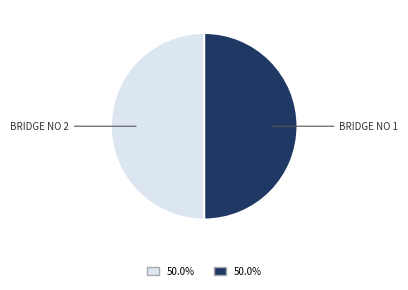

Combined, do BRIDGE NO 2 and BRIDGE NO 1 account for over 50%?

Yes